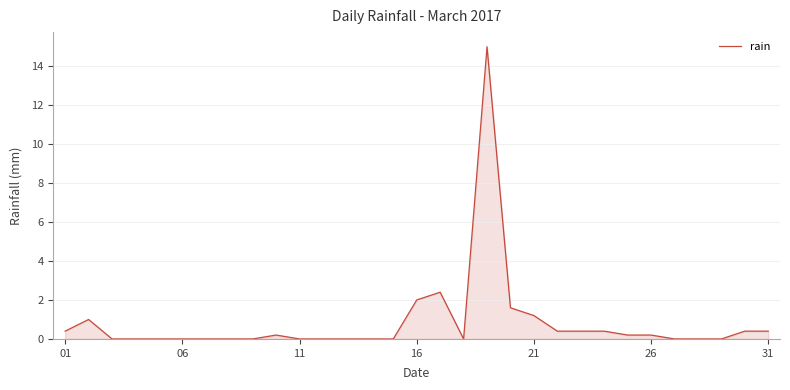

What is the difference between the maximum and minimum values?

15.0